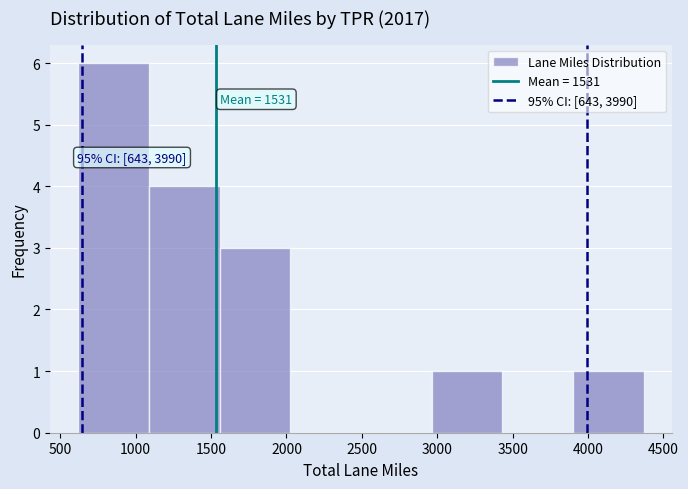

Over which range of the x-axis is the bar tallest?

600 to 1100